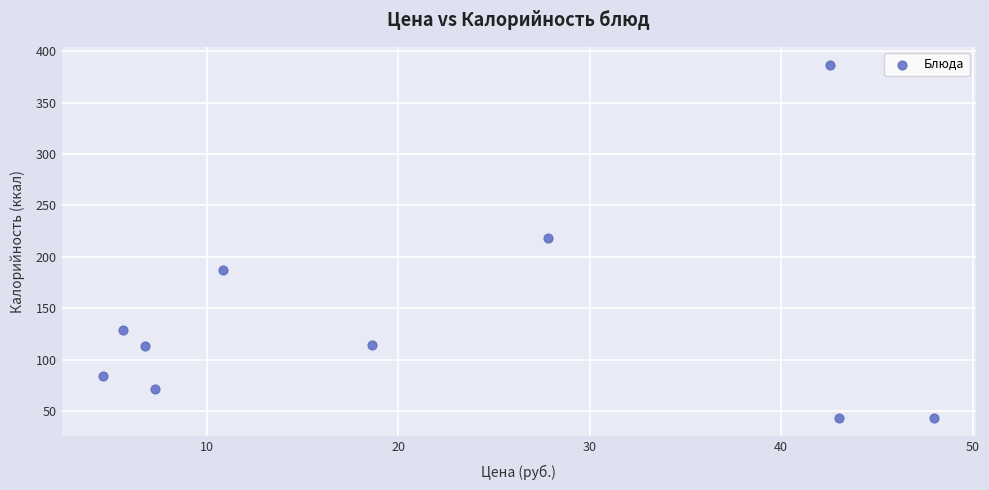

What is the range of Y values (max minus min)?

344.2